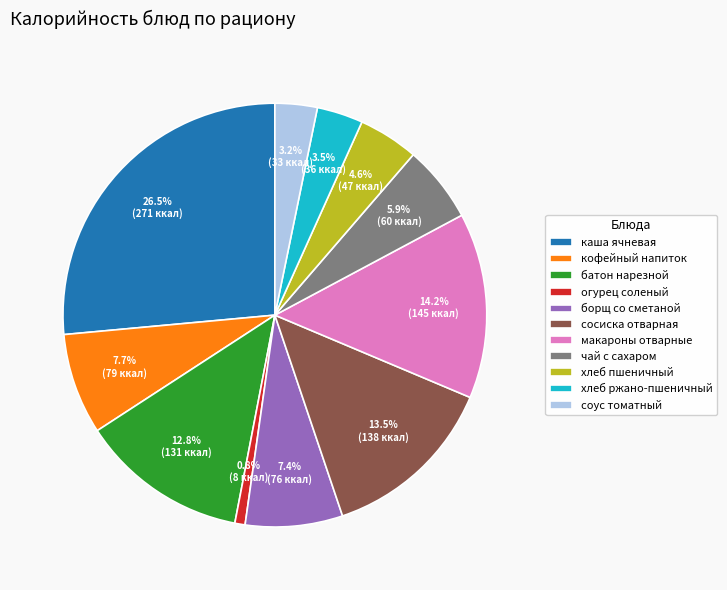

How many segments does this pie chart have?

11